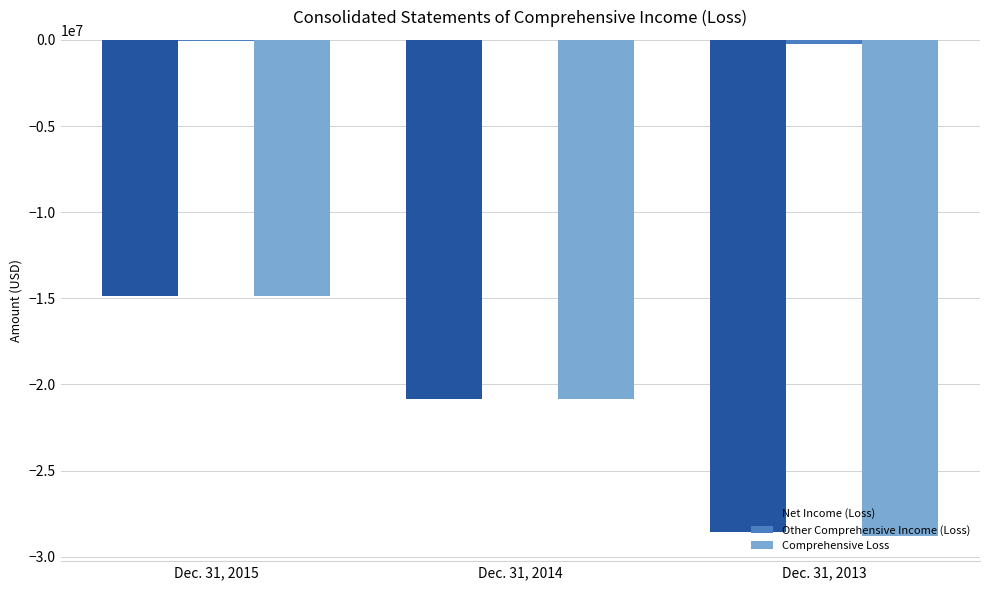

At which category is the sum across all series the highest?

Dec. 31, 2015